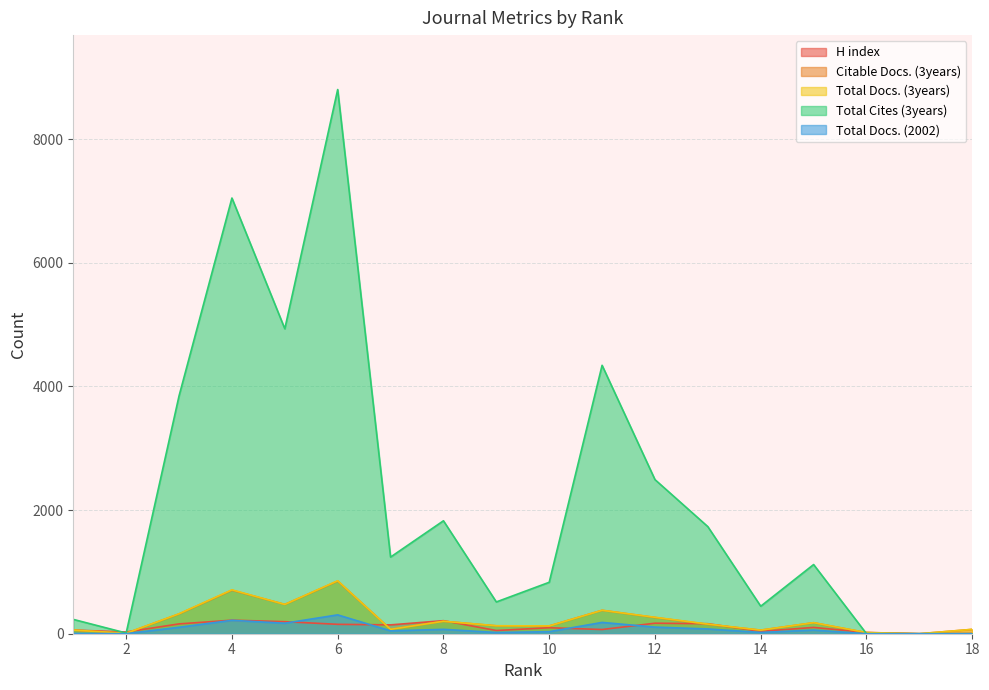

What are all the series names shown in the legend?

H index, Citable Docs. (3years), Total Docs. (3years), Total Cites (3years), Total Docs. (2002)